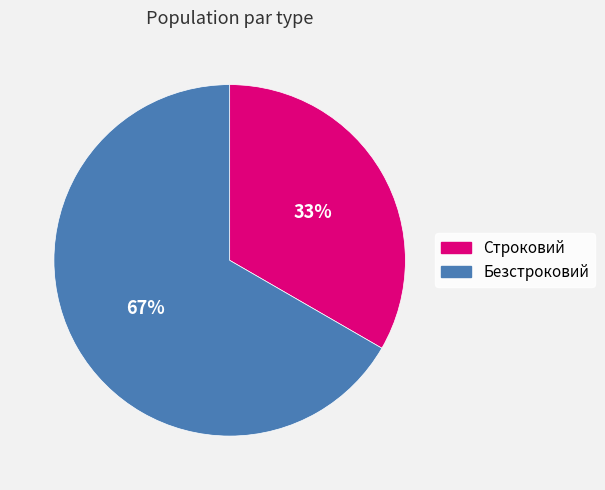

What is the smallest slice in the pie chart?

Строковий